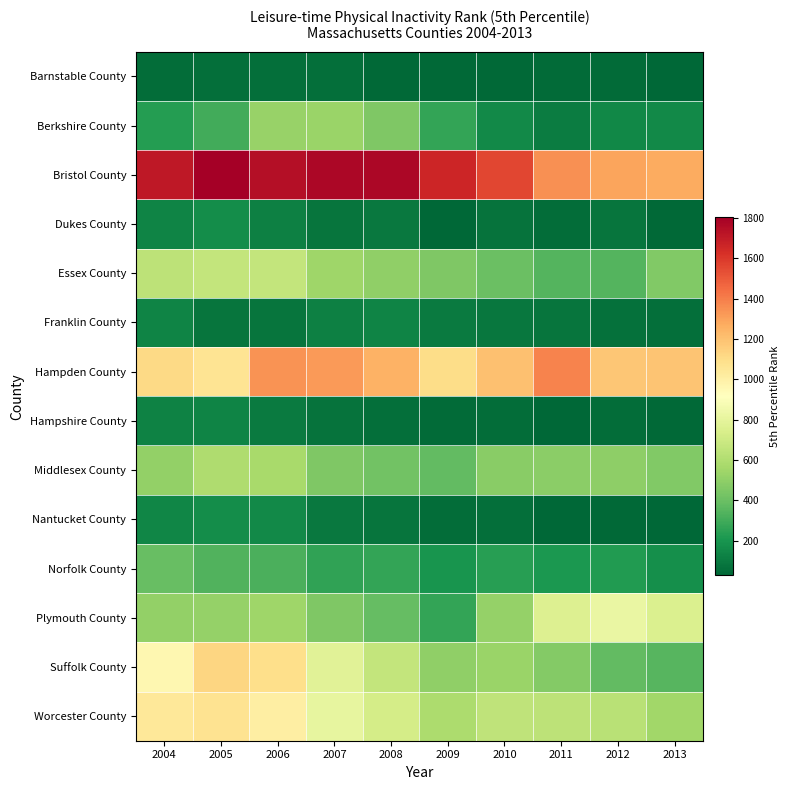

Reading left to right, what are all the values shown in this chart?

Barnstable County: 2004=50	2005=59	2006=60	2007=62	2008=41	2009=40	2010=40	2011=48	2012=42	2013=28
Berkshire County: 2004=235	2005=305	2006=523	2007=529	2008=458	2009=268	2010=159	2011=109	2012=146	2013=154
Bristol County: 2004=1708	2005=1804	2006=1748	2007=1771	2008=1773	2009=1662	2010=1558	2011=1348	2012=1295	2013=1275
Dukes County: 2004=138	2005=170	2006=121	2007=81	2008=95	2009=33	2010=74	2011=52	2012=78	2013=38
Essex County: 2004=641	2005=662	2006=661	2007=544	2008=505	2009=457	2010=399	2011=346	2012=344	2013=463
Franklin County: 2004=137	2005=82	2006=80	2007=123	2008=135	2009=98	2010=84	2011=79	2012=66	2013=60
Hampden County: 2004=1113	2005=1065	2006=1346	2007=1323	2008=1250	2009=1103	2010=1203	2011=1385	2012=1183	2013=1188
Hampshire County: 2004=127	2005=133	2006=102	2007=74	2008=57	2009=44	2010=55	2011=34	2012=53	2013=41
Middlesex County: 2004=512	2005=596	2006=571	2007=456	2008=419	2009=381	2010=484	2011=487	2012=497	2013=463
Nantucket County: 2004=139	2005=167	2006=155	2007=97	2008=79	2009=53	2010=62	2011=33	2012=40	2013=29
Norfolk County: 2004=392	2005=337	2006=323	2007=258	2008=266	2009=199	2010=239	2011=209	2012=223	2013=175
Plymouth County: 2004=509	2005=518	2006=544	2007=456	2008=386	2009=269	2010=514	2011=762	2012=821	2013=756
Suffolk County: 2004=961	2005=1127	2006=1094	2007=780	2008=660	2009=504	2010=533	2011=468	2012=377	2013=349
Worcester County: 2004=1043	2005=1074	2006=1009	2007=811	2008=725	2009=588	2010=652	2011=639	2012=629	2013=555